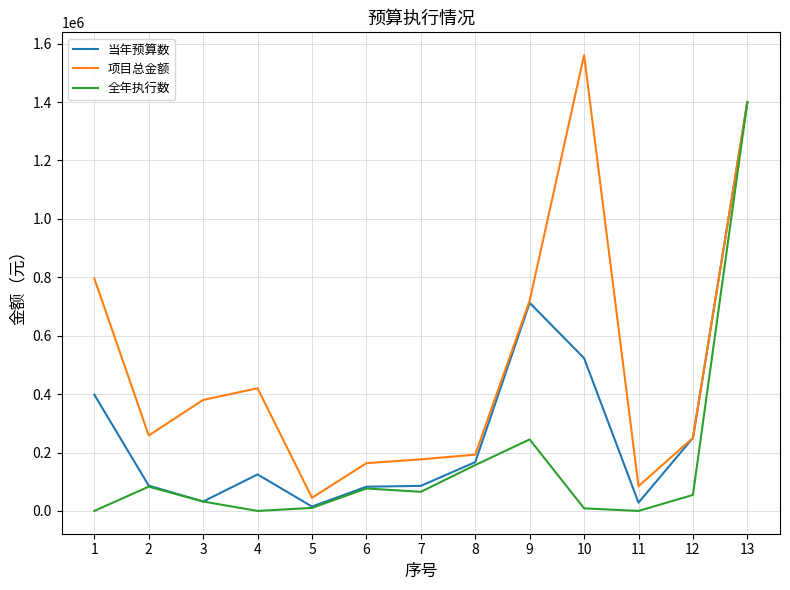

What is the total value across all series at 11?

112900.0